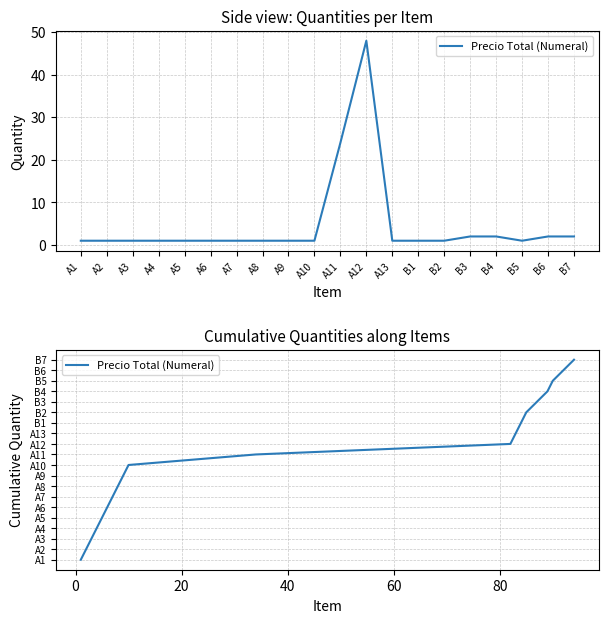

What is the label of the 9th point from the left?

A9